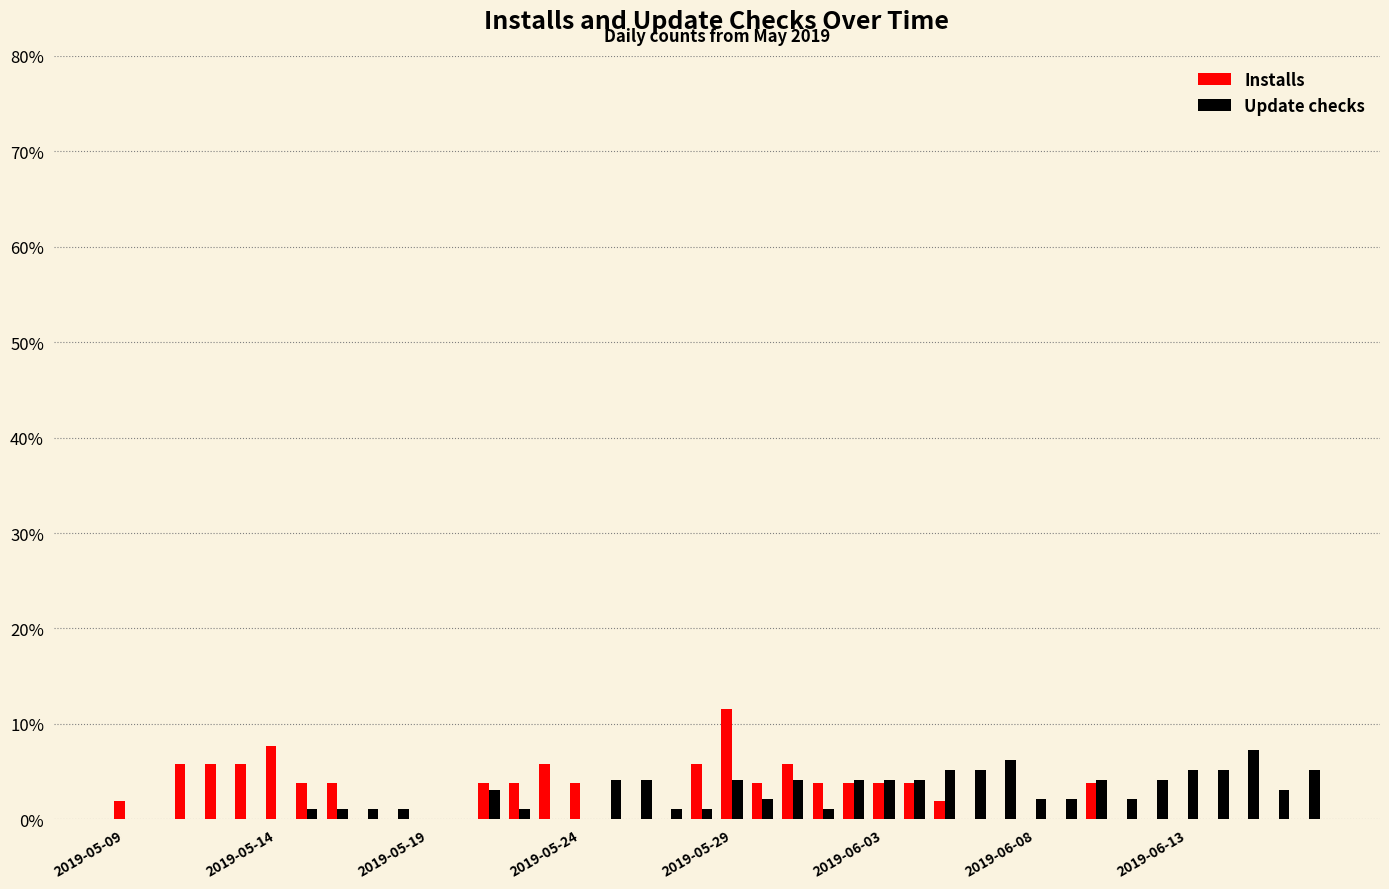

What is the sum of all Installs values?

100.0